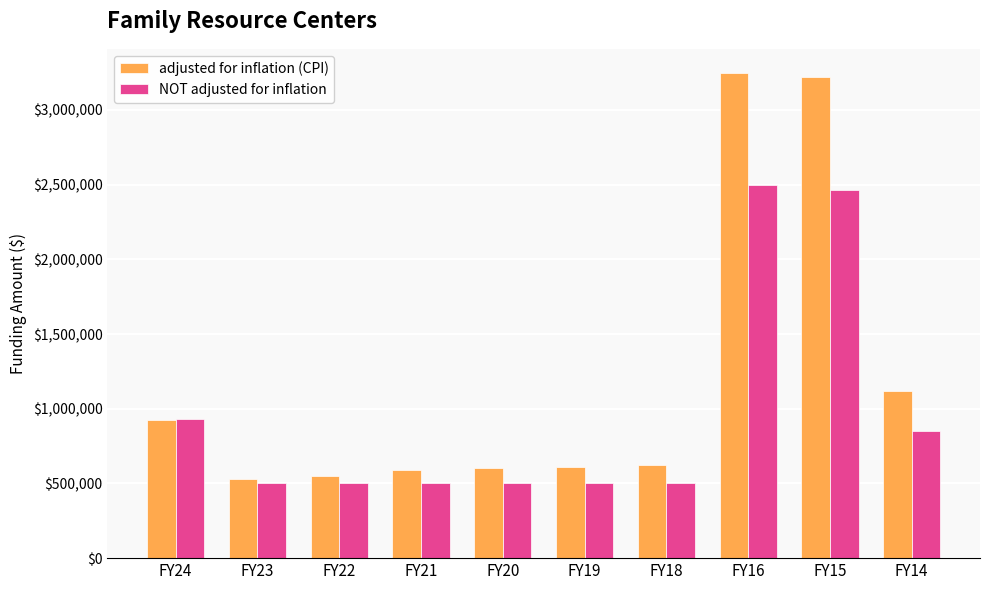

What is the difference between the maximum and minimum values in the adjusted for inflation (CPI) series?

2720098